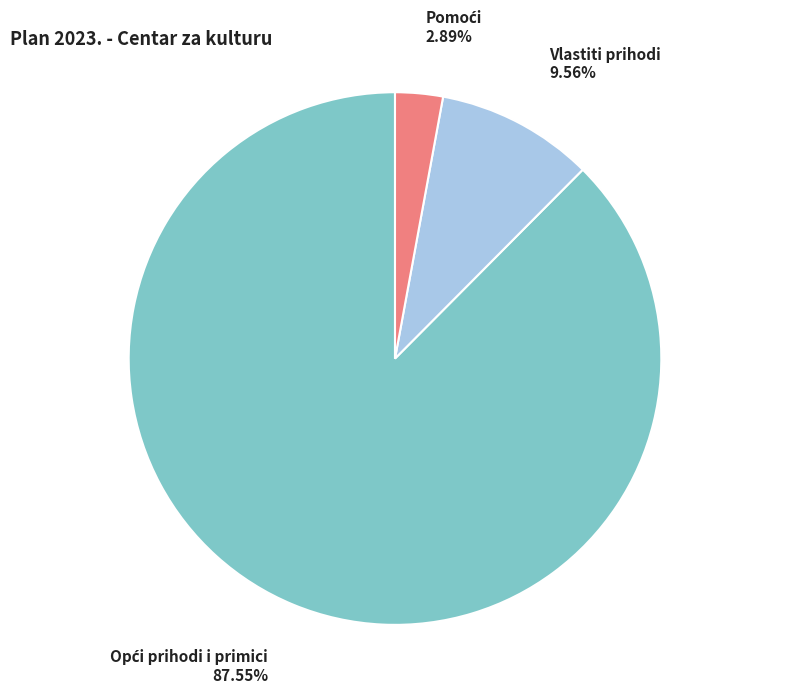

Is there any slice that represents more than half of the pie?

Yes